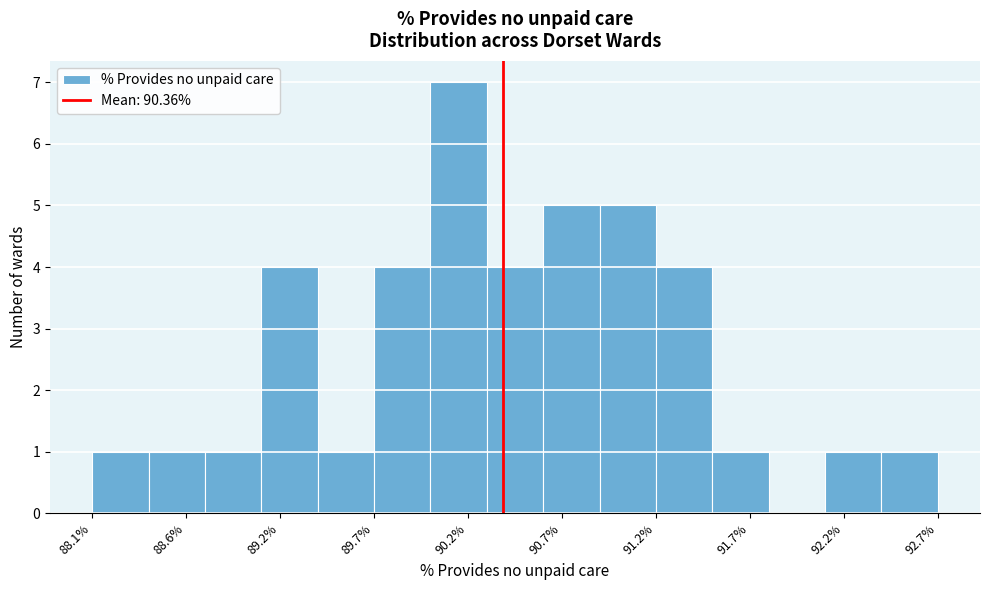

Read against the x-axis, roughly where is the centre of the tallest bar?

90.1